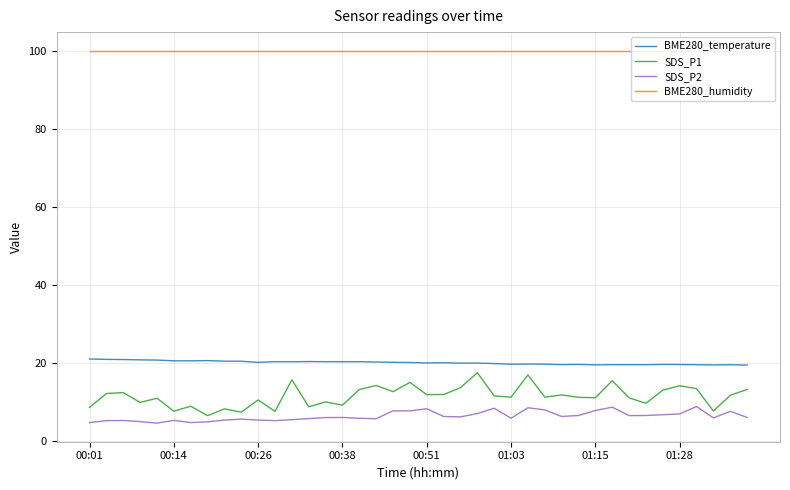

True or false: SDS_P2 and SDS_P1 cross at least once.

False